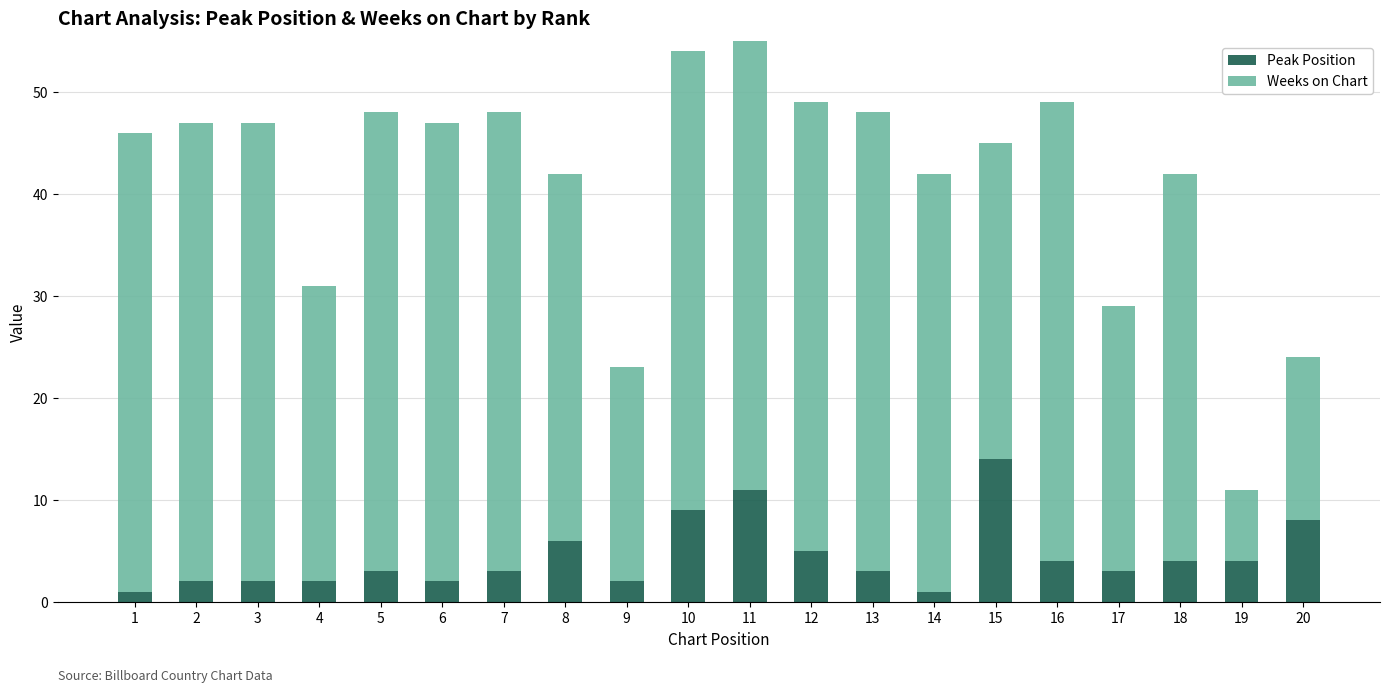

Read the Weeks on Chart value at 14, to the nearest 5.

40